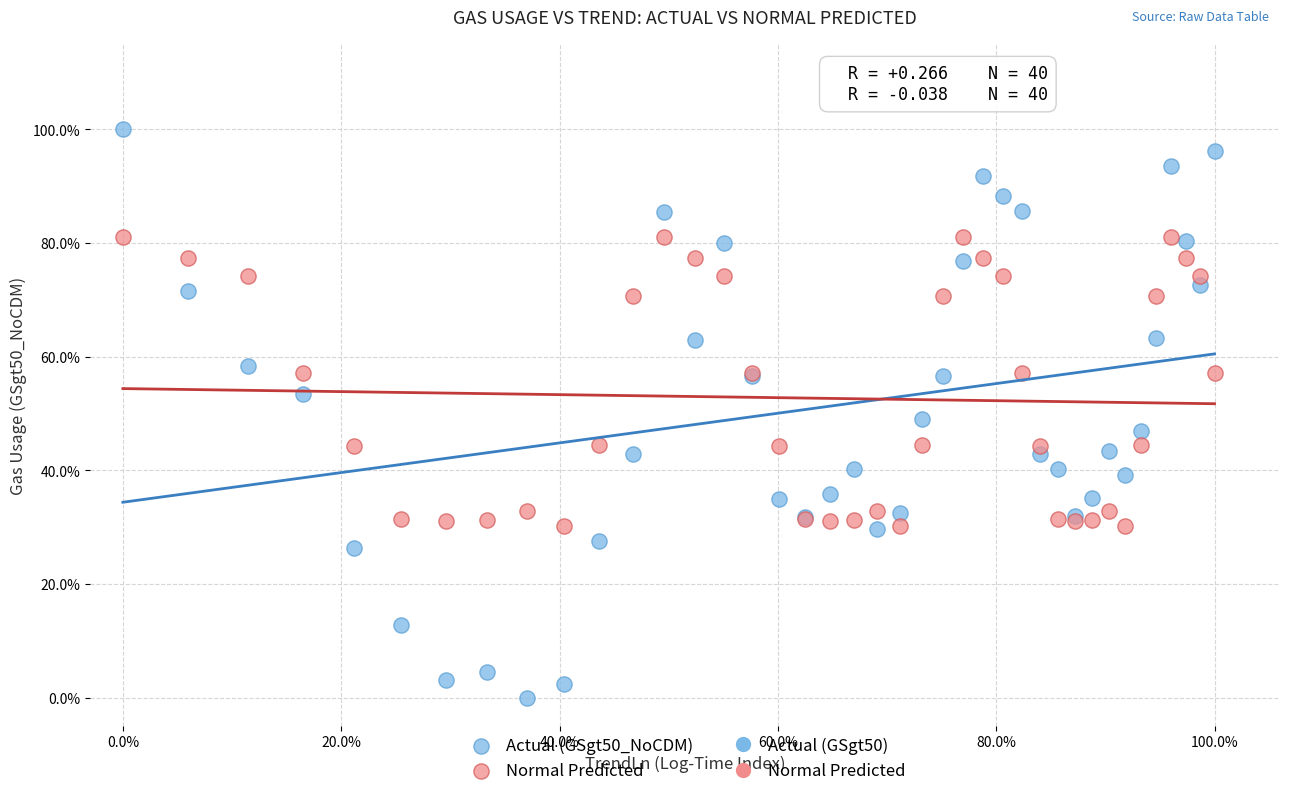

Which series contains the highest Y value?

Actual (GSgt50_NoCDM)